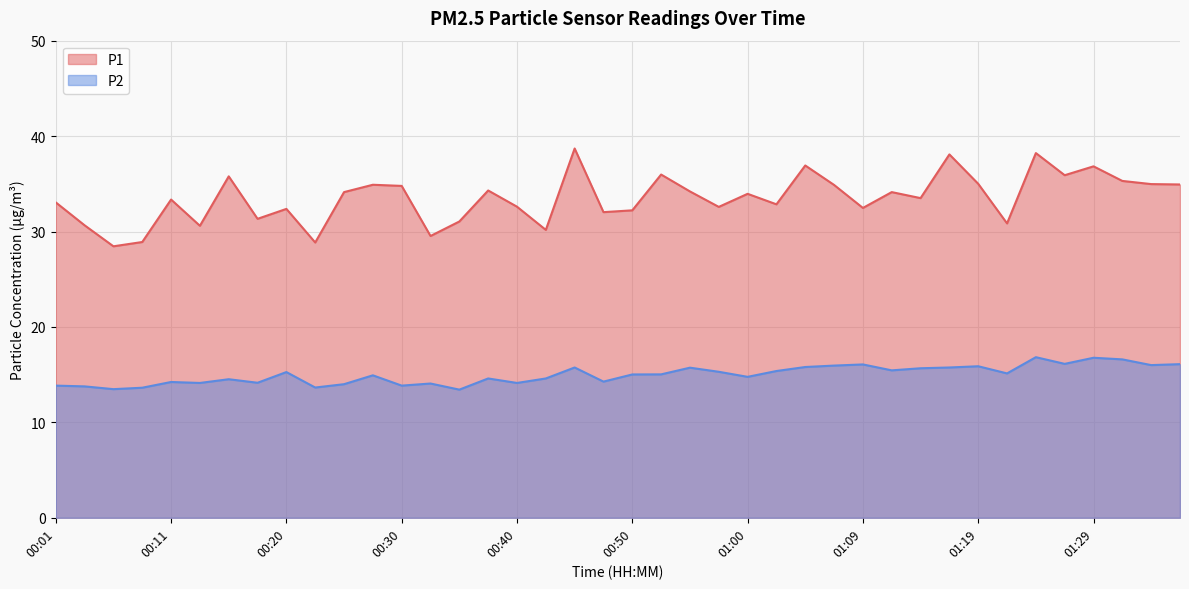

The P1 series shows 35.9 at 01:26. True or false?

True